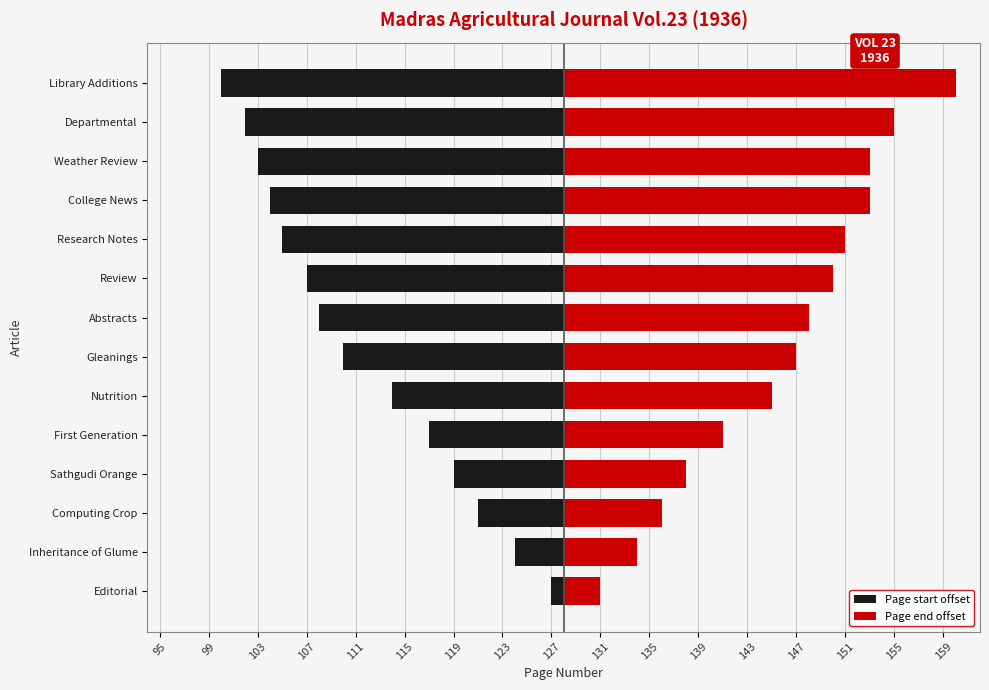

The Page start offset series shows -13 at Abstracts. True or false?

False